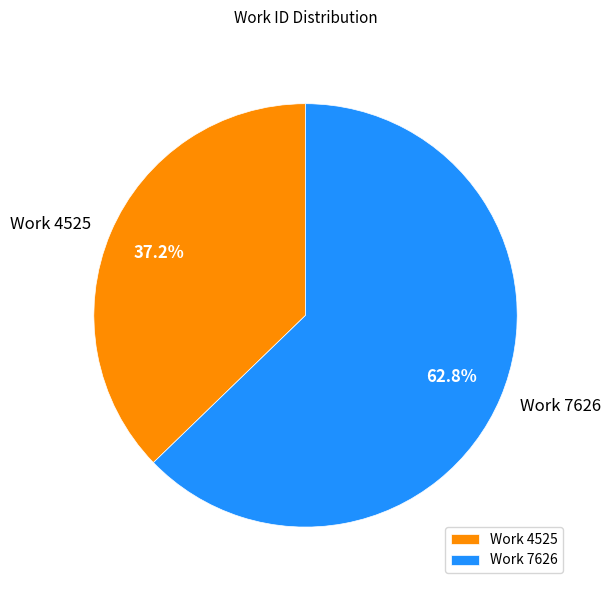

Which slice is the largest?

Work 7626